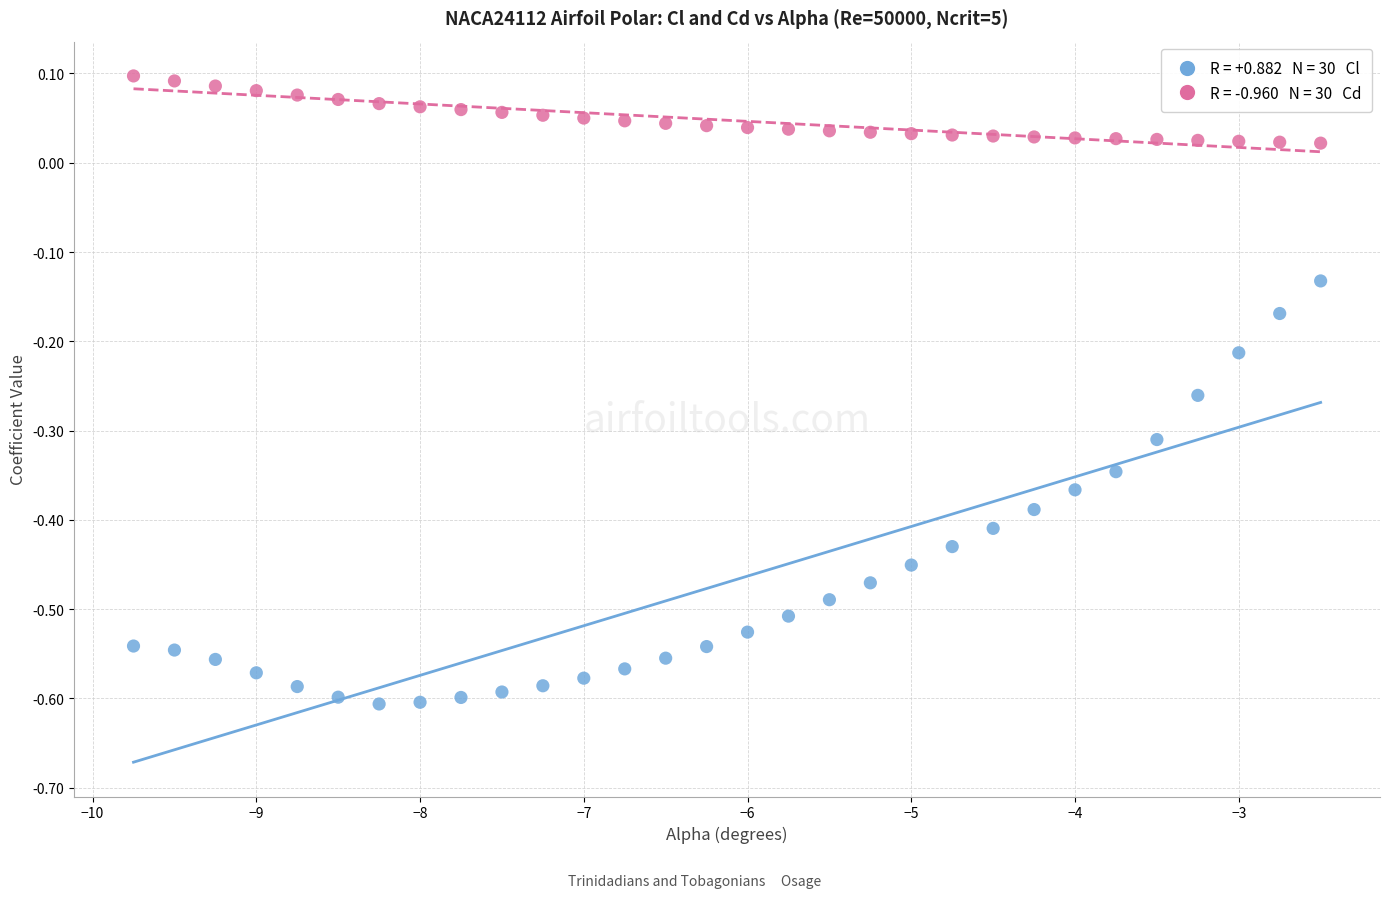

Across all data points, what is the range of X values (max minus min)?

7.2